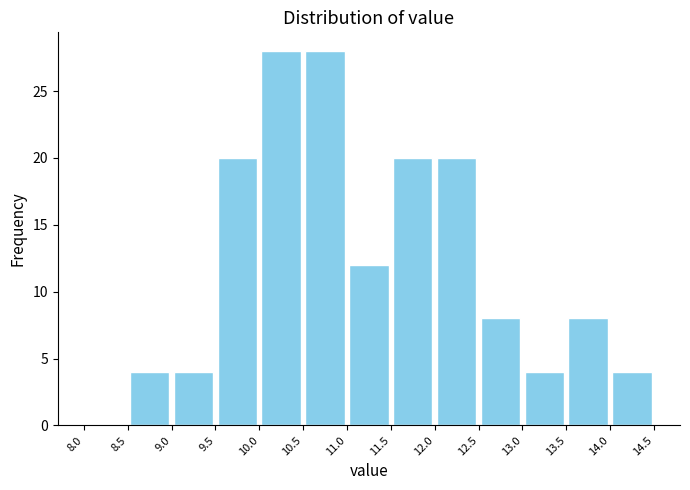

Reading left to right, list every bar in this chart as the range it spans on the x-axis followed by its height. The values are not printed on the chart, so give them approximately, as read against the axis.

8.0 to 8.5: 0
8.5 to 9.0: 4
9.0 to 9.5: 4
9.5 to 10.0: 20
10.0 to 10.5: 28
10.5 to 11.0: 28
11.0 to 11.5: 12
11.5 to 12.0: 20
12.0 to 12.5: 20
12.5 to 13.0: 8
13.0 to 13.5: 4
13.5 to 14.0: 8
14.0 to 14.5: 4